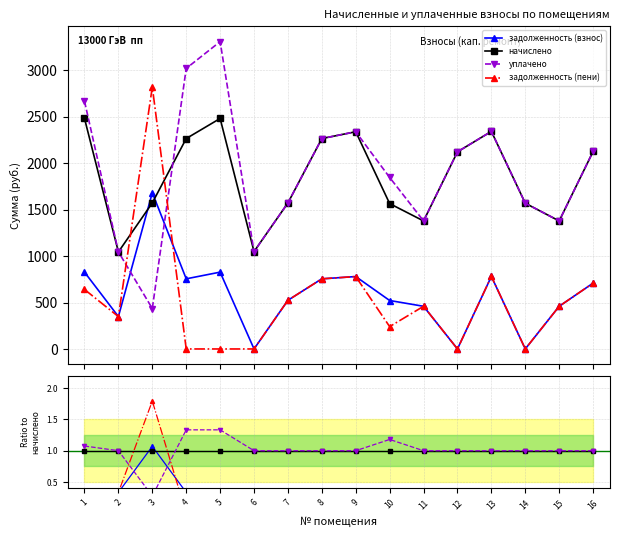

Reading left to right, transcribe all the data shown in this chart.

задолженность (взнос): 1=0.3	2=0.3	3=1.1	4=0.3	5=0.3	6=0.0	7=0.3	8=0.3	9=0.3	10=0.3	11=0.3	12=0.0	13=0.3	14=0.0	15=0.3	16=0.3
начислено: 1=1.0	2=1.0	3=1.0	4=1.0	5=1.0	6=1.0	7=1.0	8=1.0	9=1.0	10=1.0	11=1.0	12=1.0	13=1.0	14=1.0	15=1.0	16=1.0
уплачено: 1=1.1	2=1.0	3=0.3	4=1.3	5=1.3	6=1.0	7=1.0	8=1.0	9=1.0	10=1.2	11=1.0	12=1.0	13=1.0	14=1.0	15=1.0	16=1.0
задолженность (пени): 1=0.3	2=0.3	3=1.8	4=0.0	5=0.0	6=0.0	7=0.3	8=0.3	9=0.3	10=0.2	11=0.3	12=0.0	13=0.3	14=0.0	15=0.3	16=0.3